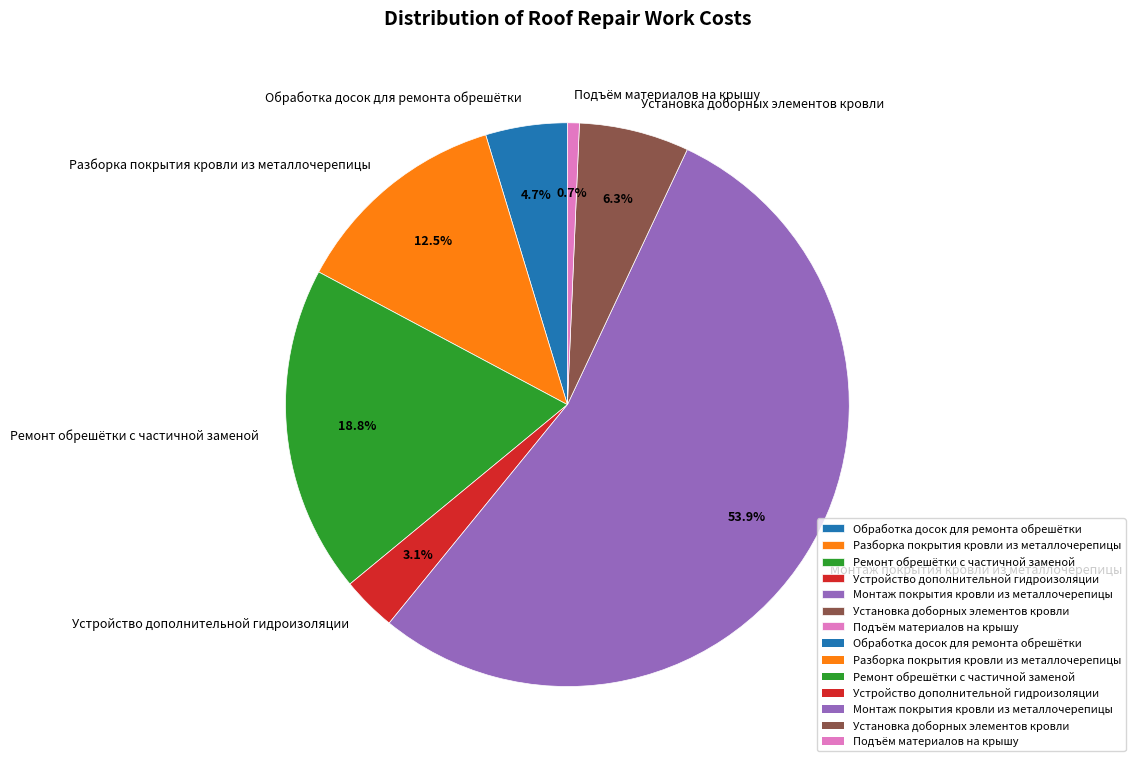

Count the number of slices in the pie.

7